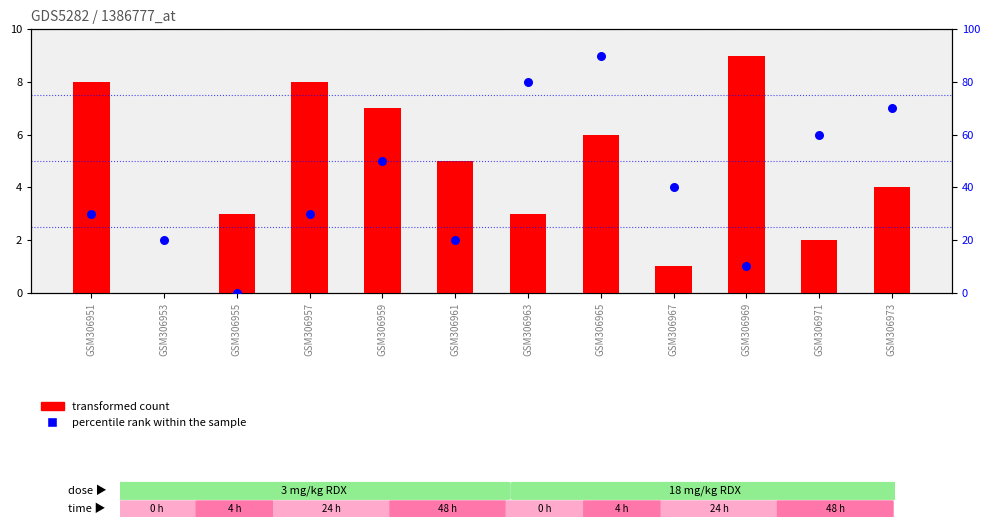

Which series contains the highest Y value?

percentile rank within the sample